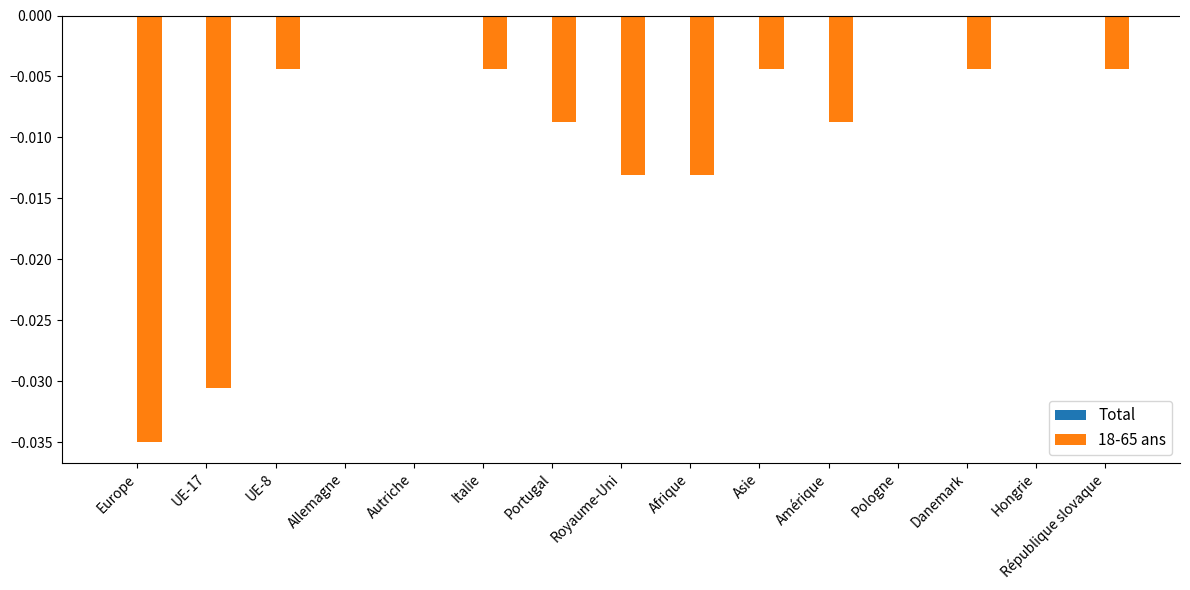

Are the bars horizontal?

No